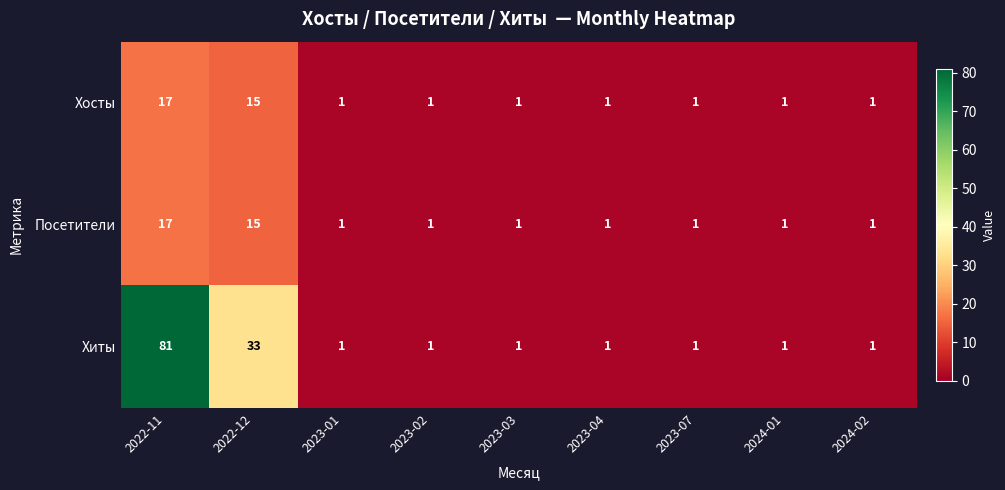

Which series changed the most between 2022-12 and 2023-03?

Хиты